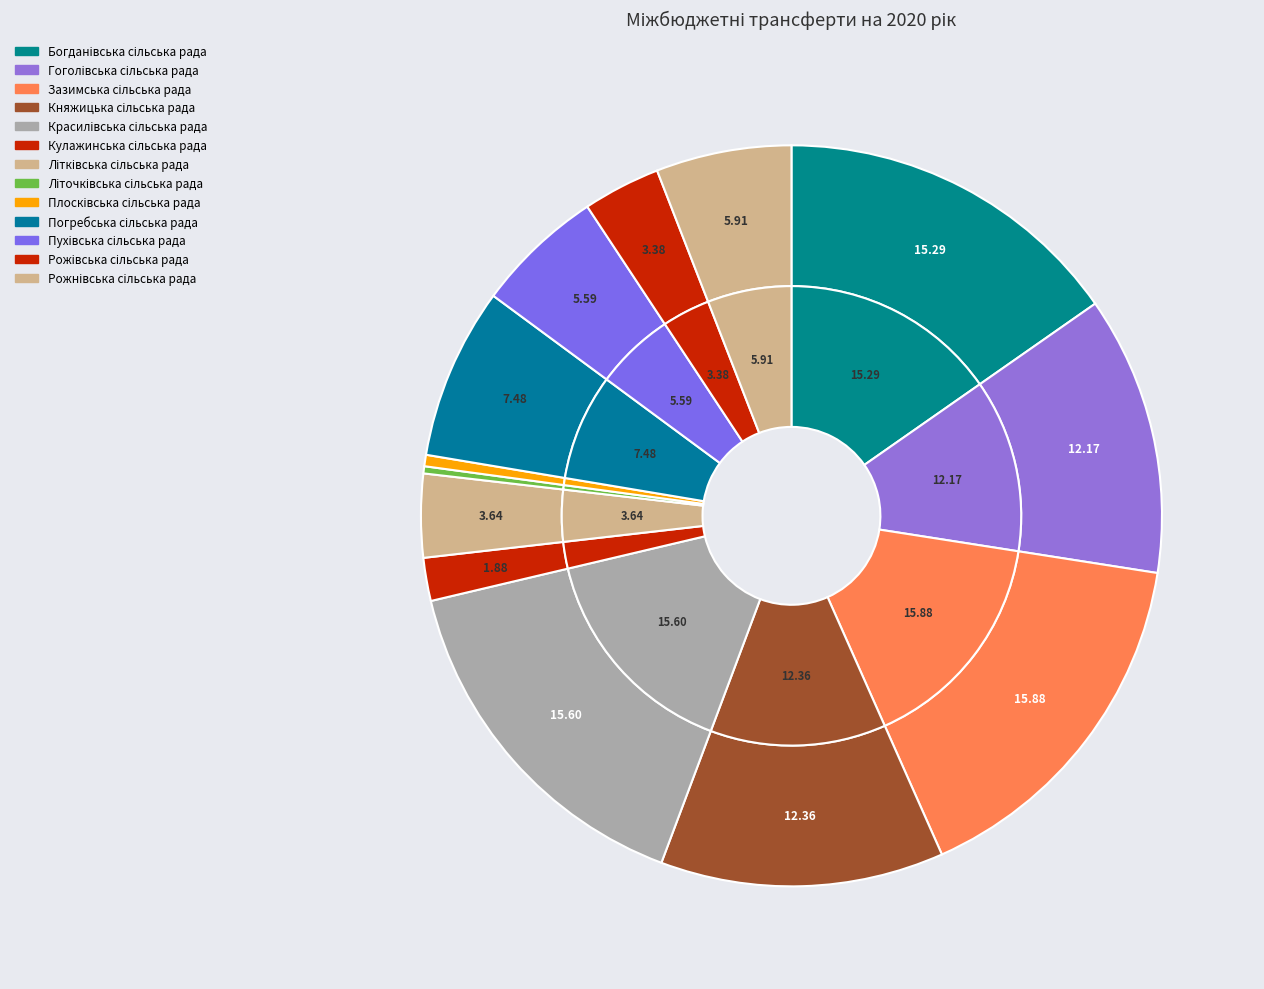

True or false: Погребська сільська рада accounts for 7% of the total.

True